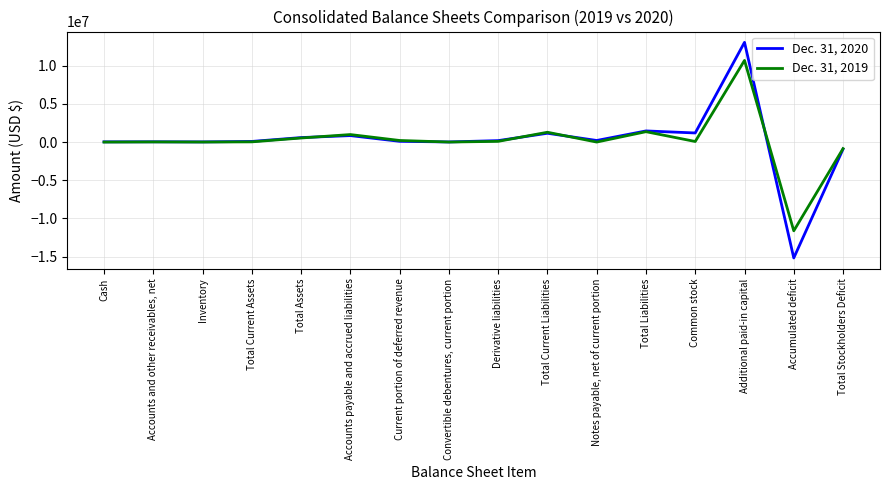

At which category is the sum across all series the highest?

Additional paid-in capital